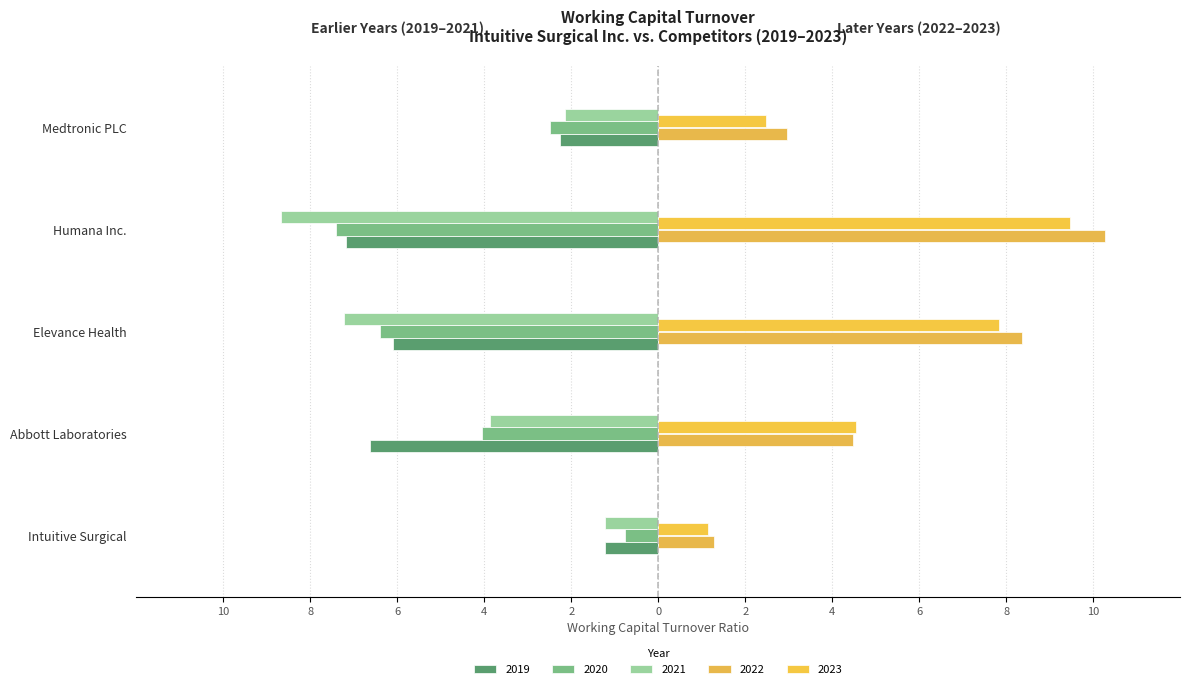

Which series changed the most between Intuitive Surgical and Humana Inc.?

2022-12-31